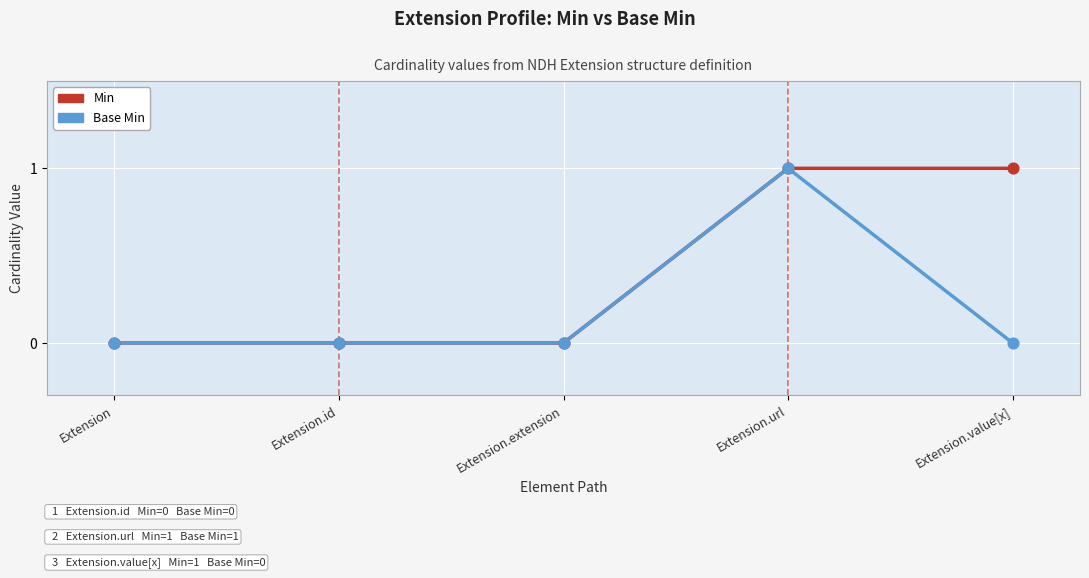

Between Extension.id and Extension.value[x], which series saw the biggest shift?

Min